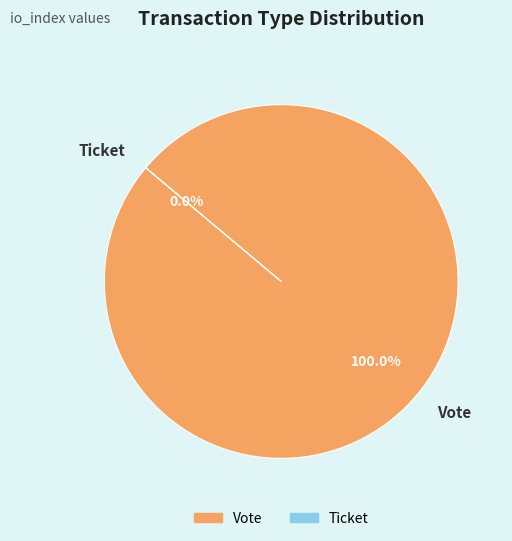

Between Ticket and Vote, which is larger?

Vote